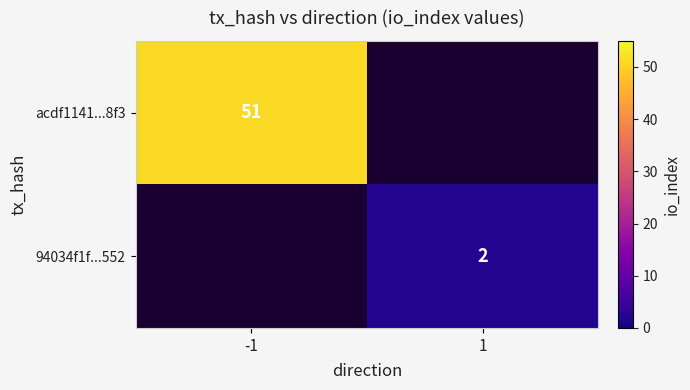

The value of acdf1141...8f3 at -1 is 18. True or false?

False